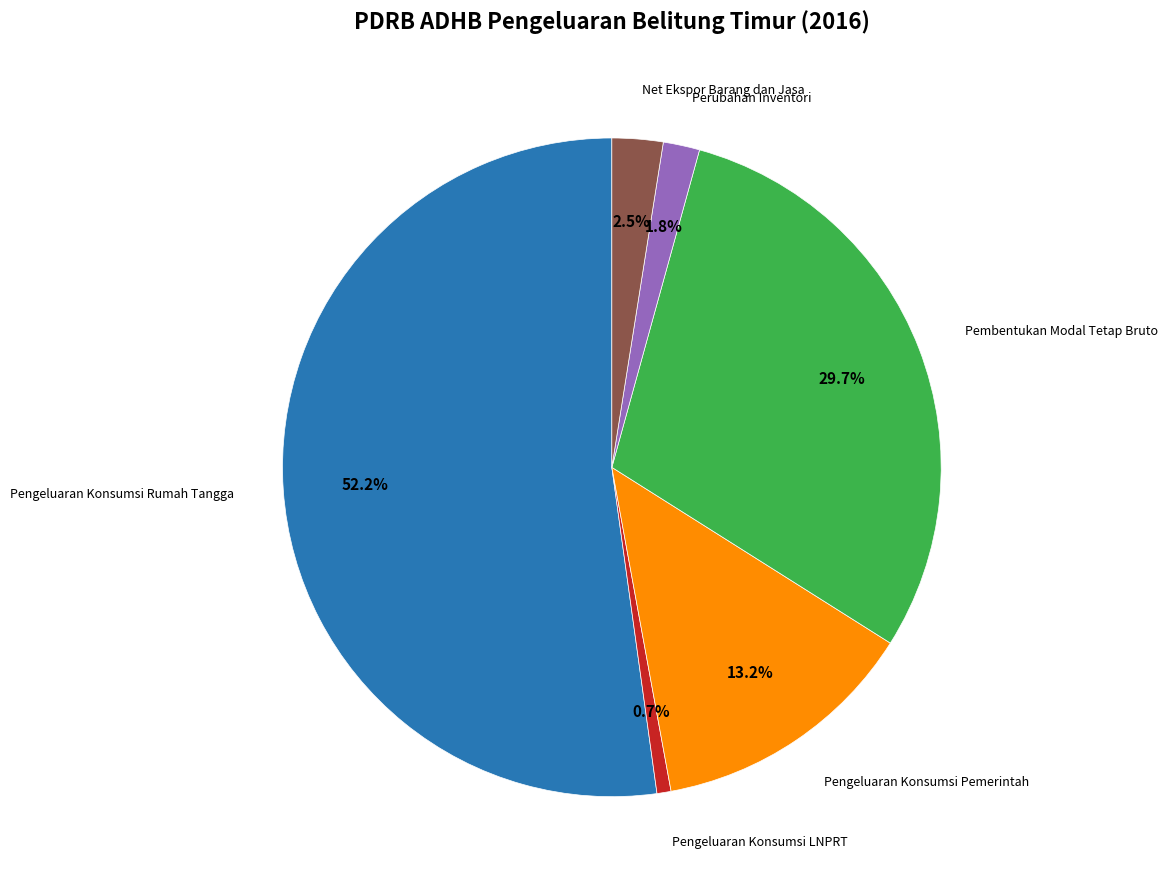

What is the smallest slice in the pie chart?

Pengeluaran Konsumsi LNPRT